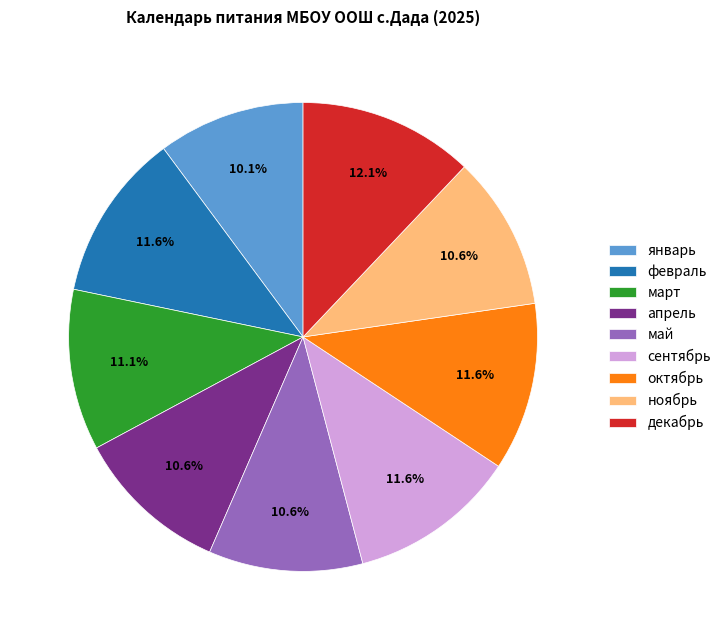

How many slices are in this pie chart?

9